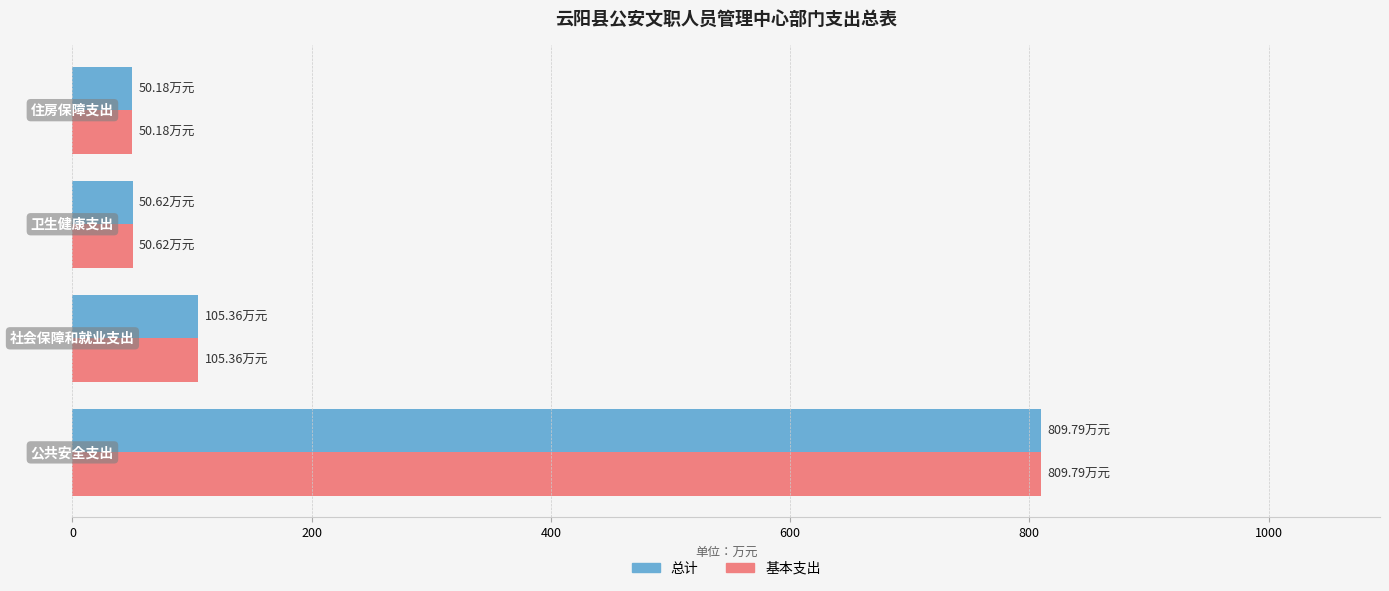

At how many categories does at least one series exceed 161?

1